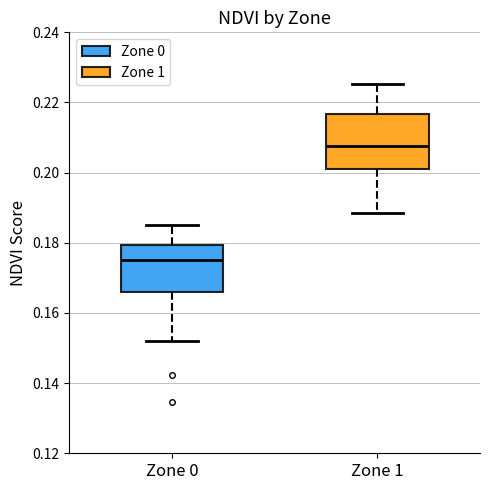

Reading left to right, transcribe this box plot: for each box, give where its median line is, the range the box spans, and where its two whiskers end, as read against the y-axis. The values are not printed on the chart, so give them approximately, as read against the axis.

Zone 0: median 0.174, box 0.166 to 0.180, whiskers 0.152 to 0.186
Zone 1: median 0.208, box 0.202 to 0.216, whiskers 0.188 to 0.226